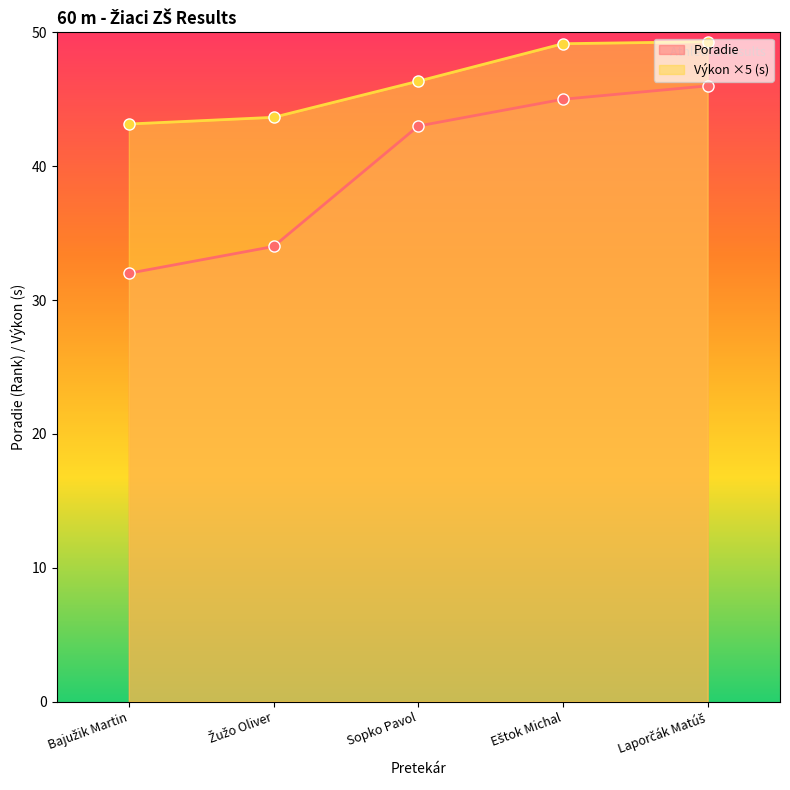

At which category is the sum across all series the highest?

Laporčák Matúš